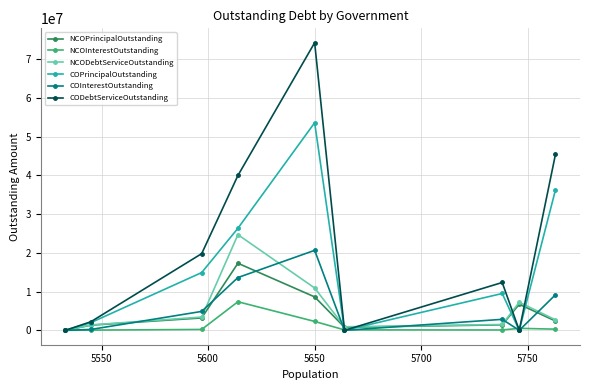

What is the highest value of the NCOInterestOutstanding series?

7376739.9